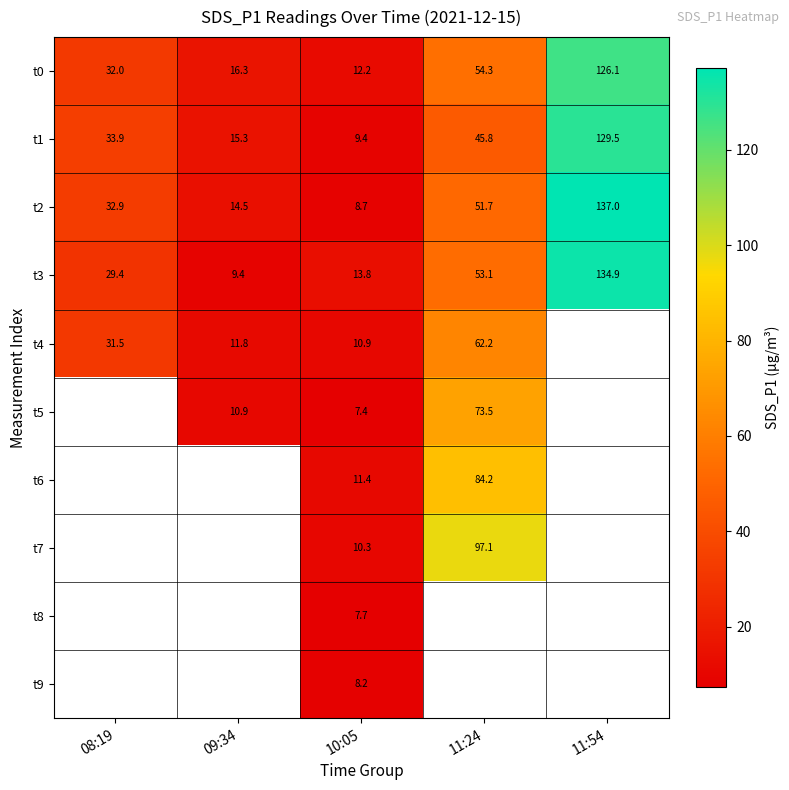

What is the difference between the second highest and minimum values in the t1 series?

36.4